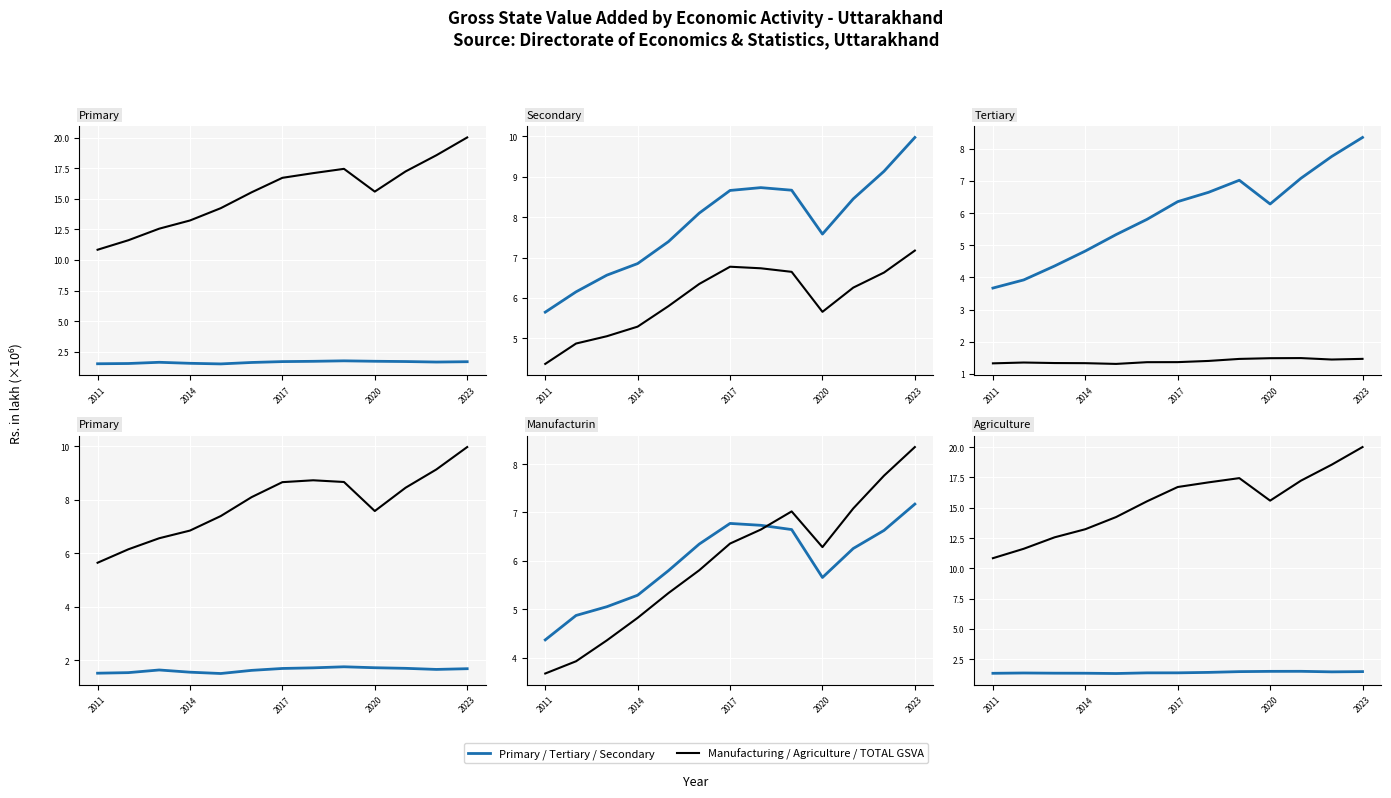

How many categories are shown in the chart?

13